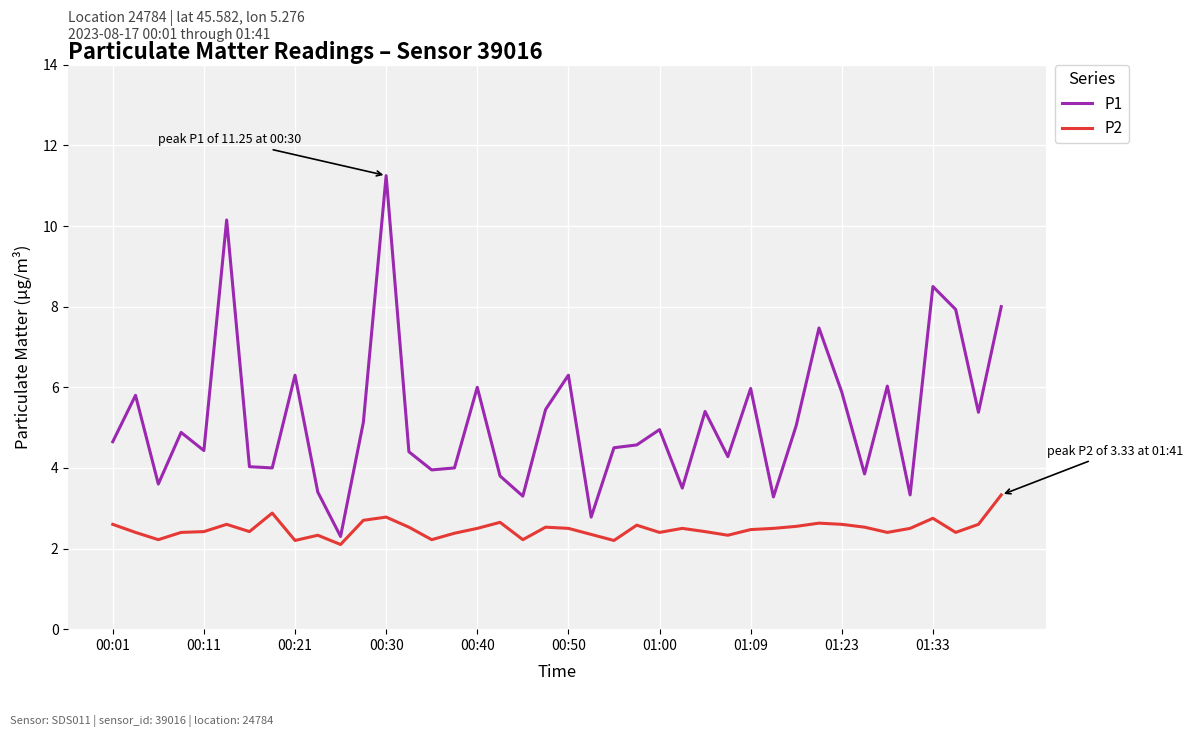

What is the minimum value for P1?

2.3